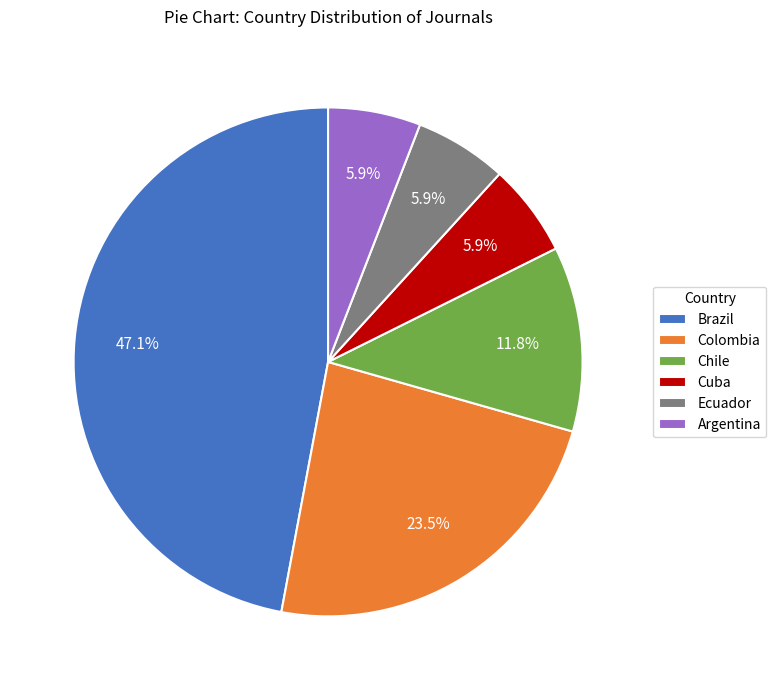

Is the sum of Argentina and Brazil greater than half?

Yes